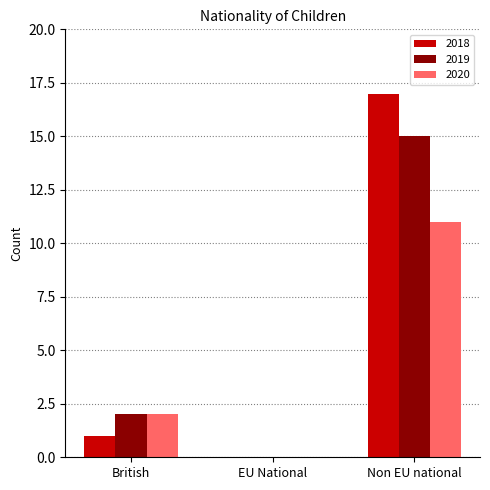

The value of 2019 at Non EU national is 23. True or false?

False